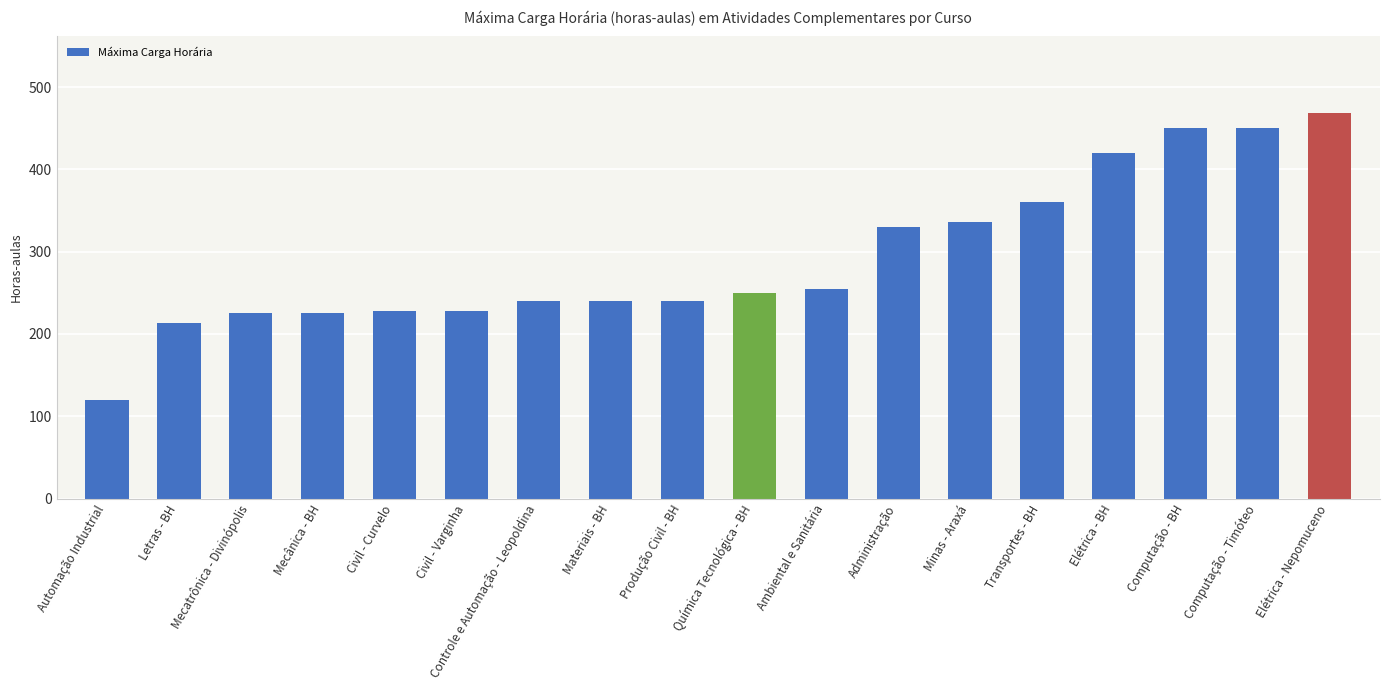

How many data points are less than 250?

9